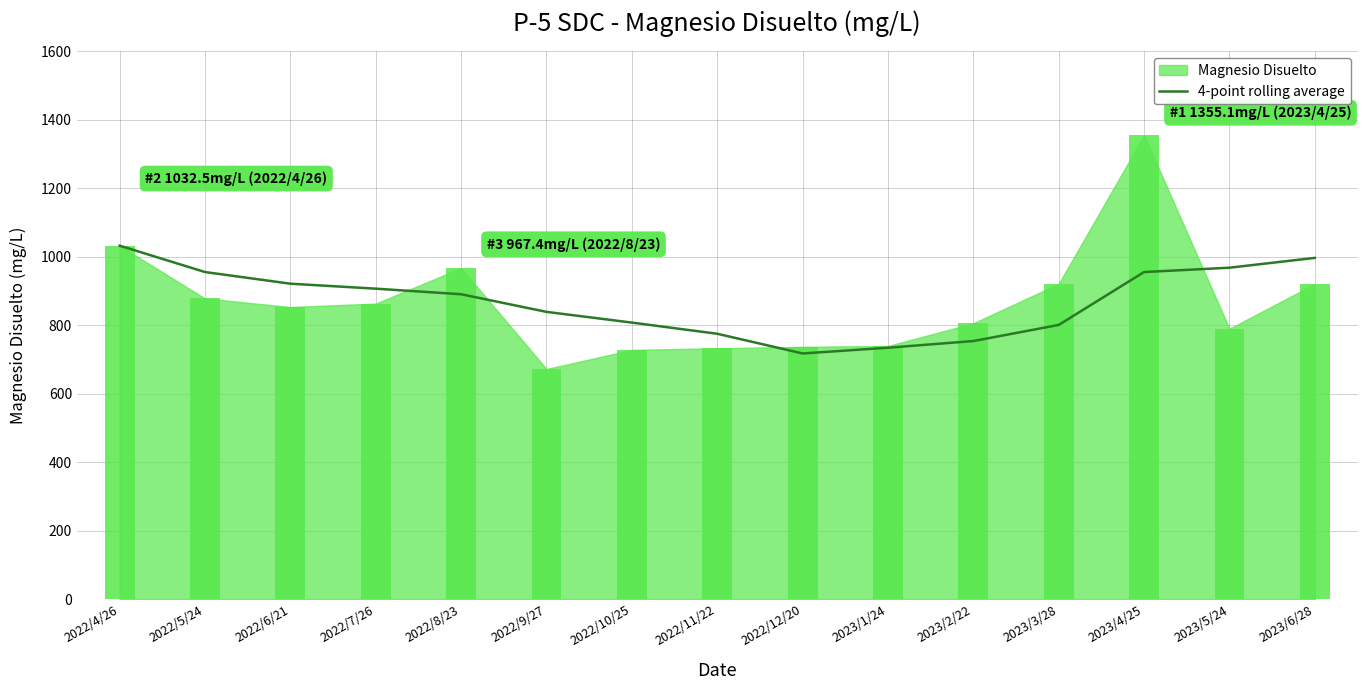

At which label is the value closest to 875?

2022/8/23